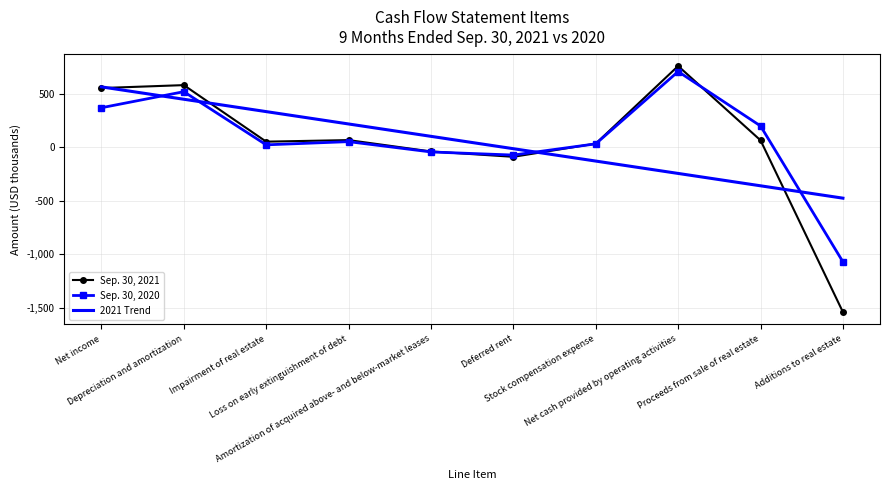

Which series has the largest range (max minus min)?

Sep. 30, 2021